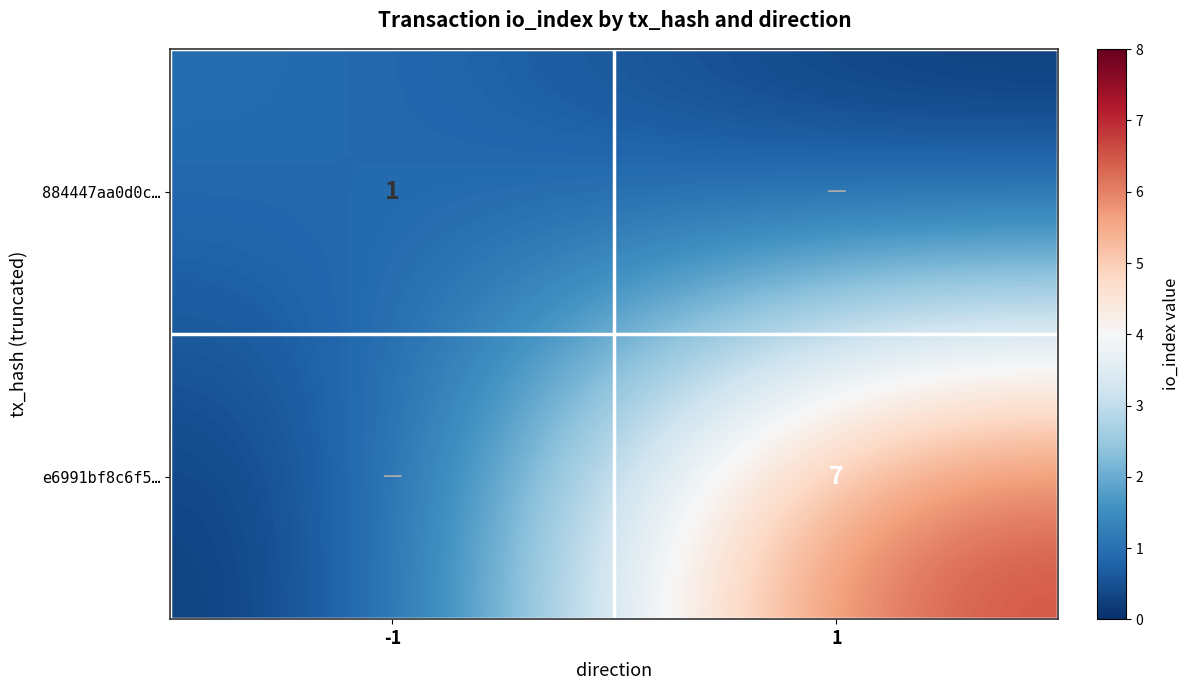

True or false: 884447aa0d0c… has a value of 0 at -1.

False